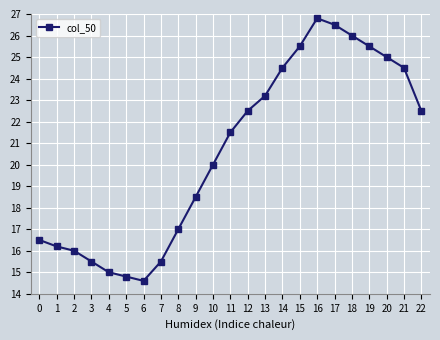

What is the value of the 13th point from the left?

22.5